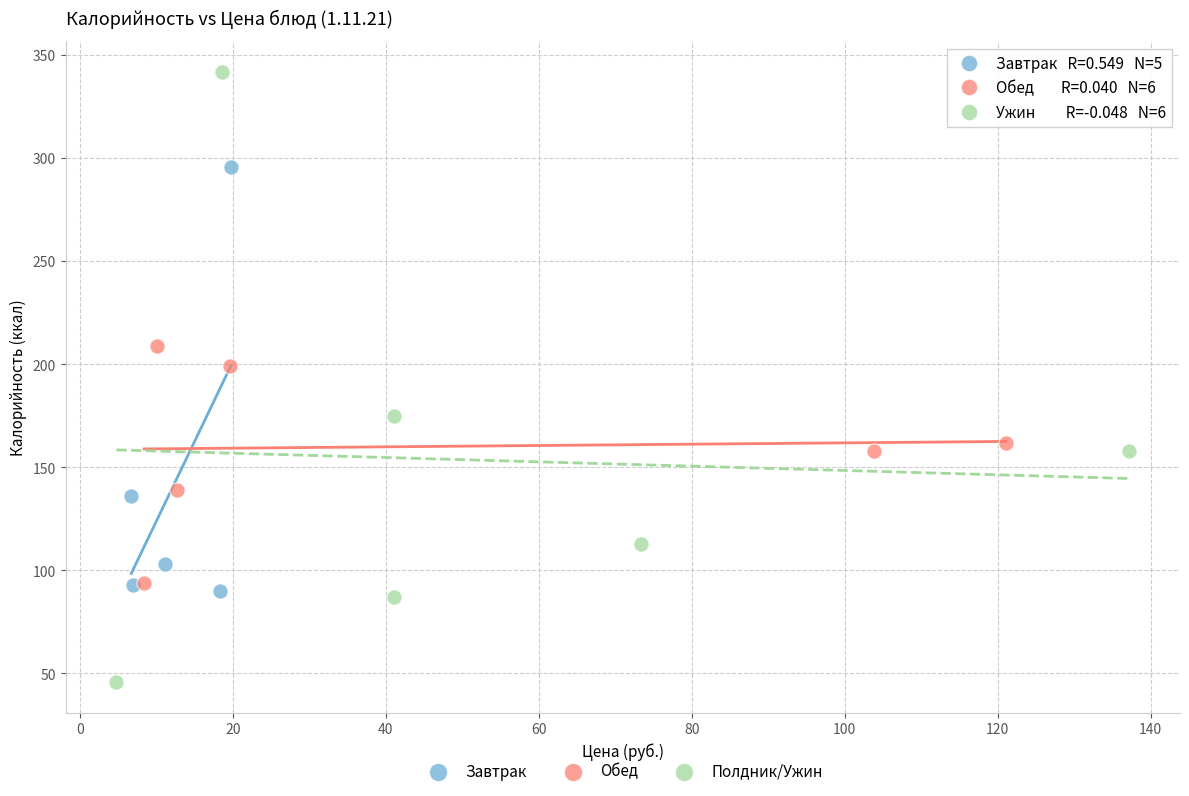

Which series has the widest spread of Y values?

Полдник/Ужин